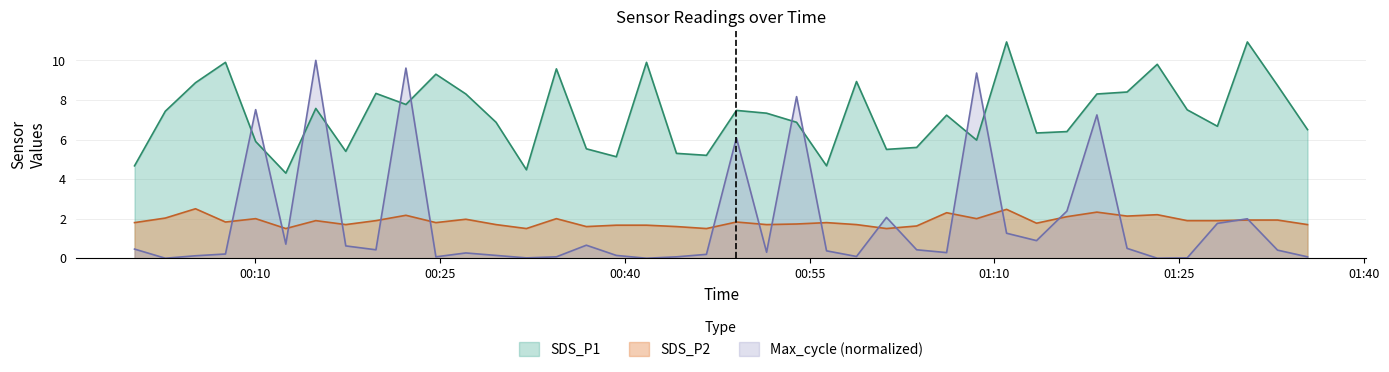

Rank the series by their maximum value, from lowest to highest.

SDS_P2, Max_cycle (normalized), SDS_P1